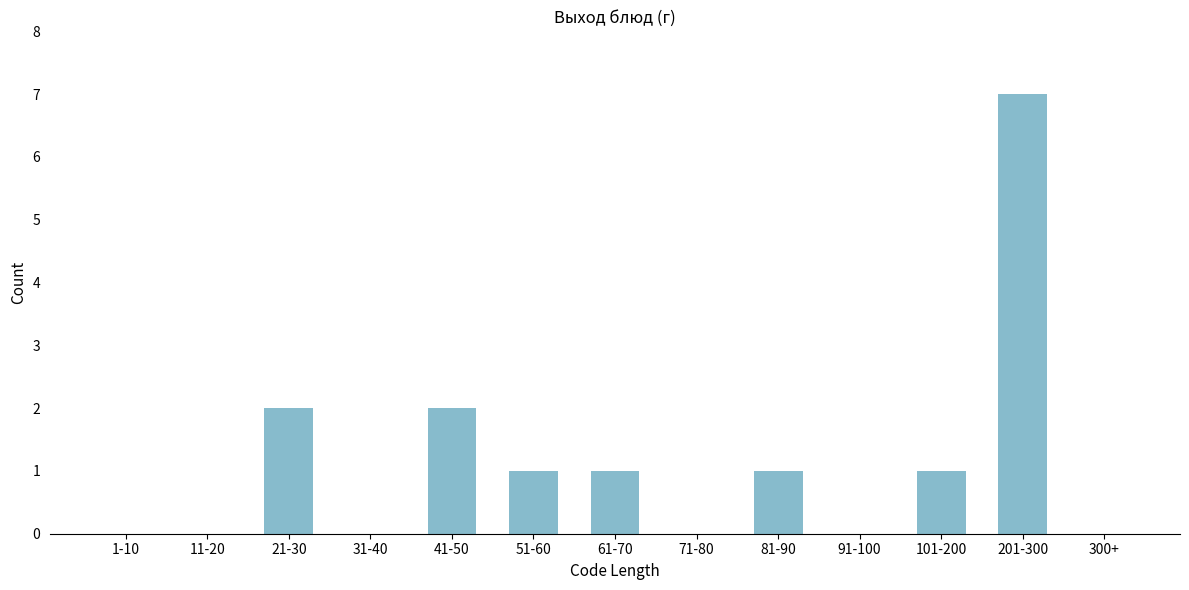

Reading left to right, what are all the values shown in this chart?

1-10=0	11-20=0	21-30=2	31-40=0	41-50=2	51-60=1	61-70=1	71-80=0	81-90=1	91-100=0	101-200=1	201-300=7	300+=0